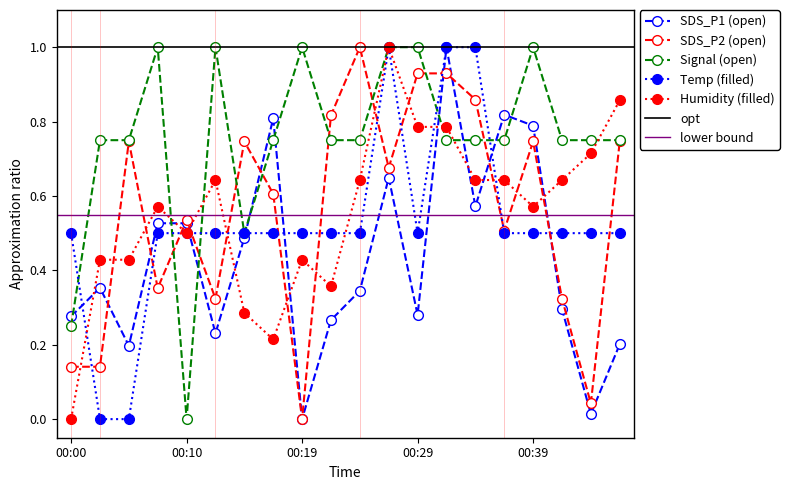

What are all the series names shown in the legend?

Temp, Humidity, SDS_P1, SDS_P2, Signal